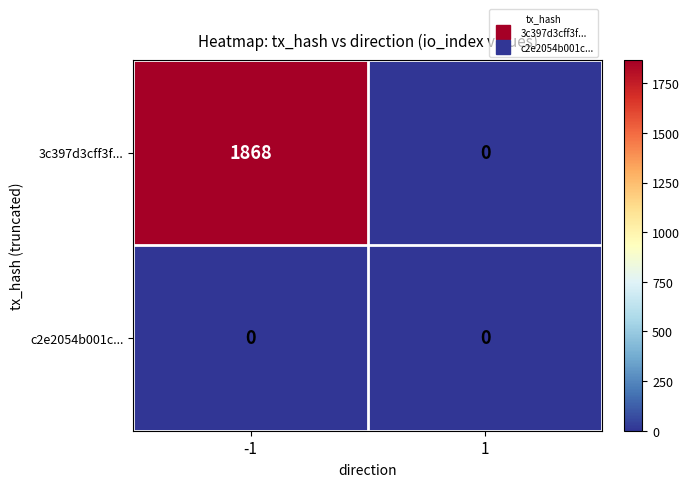

The 3c397d3cff3f... series shows 765 at 1. True or false?

False